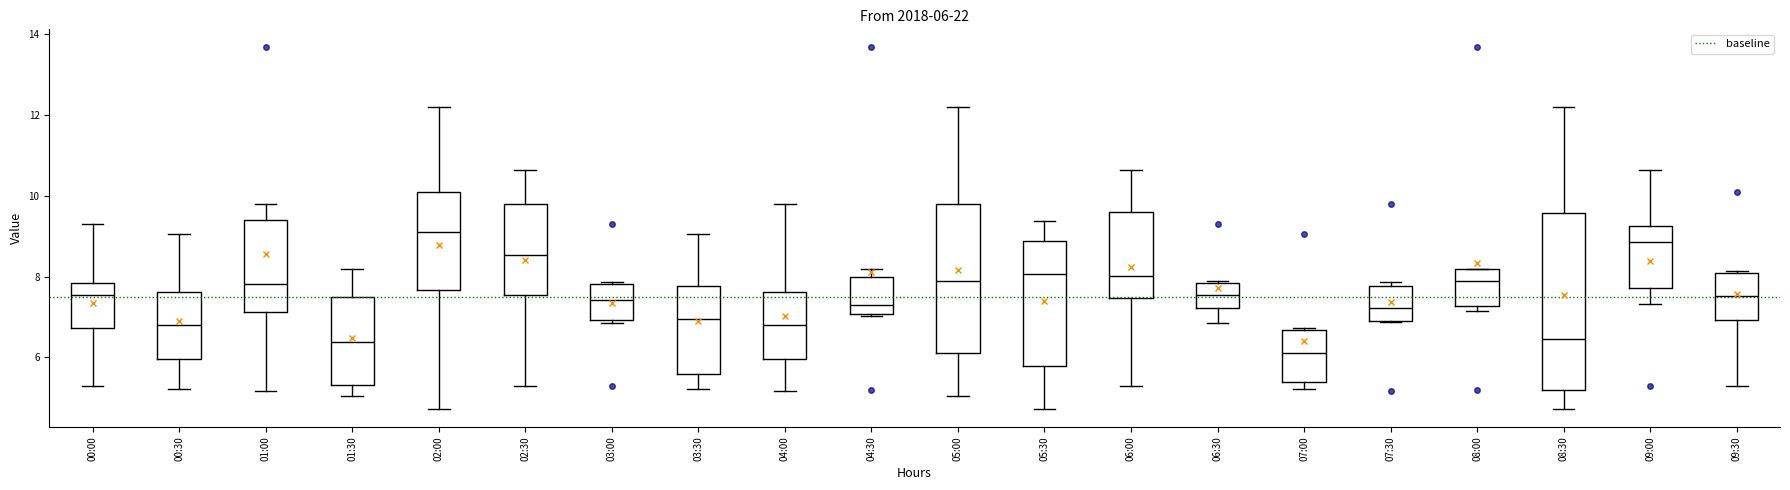

Which box is the tallest, from its lower edge to its upper edge?

08:30